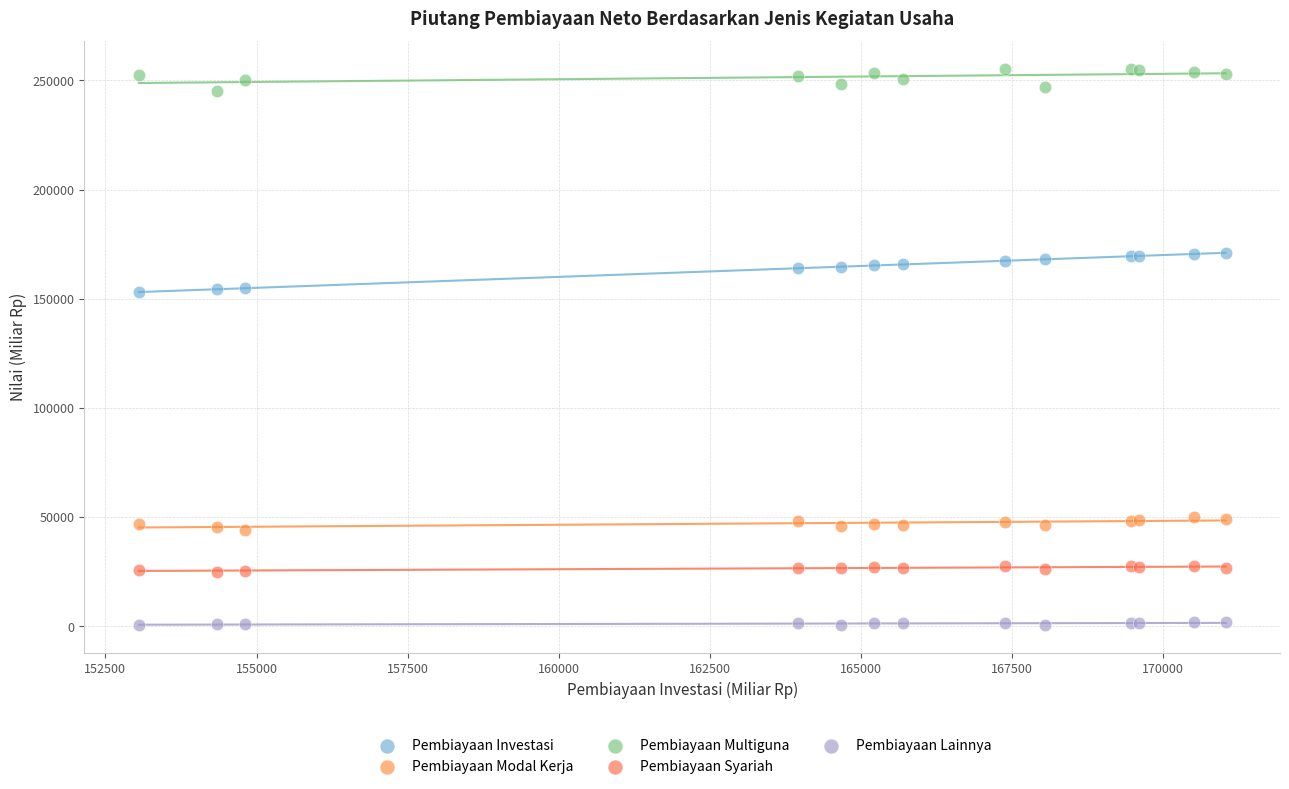

Which series reaches the maximum Y coordinate?

Pembiayaan Multiguna